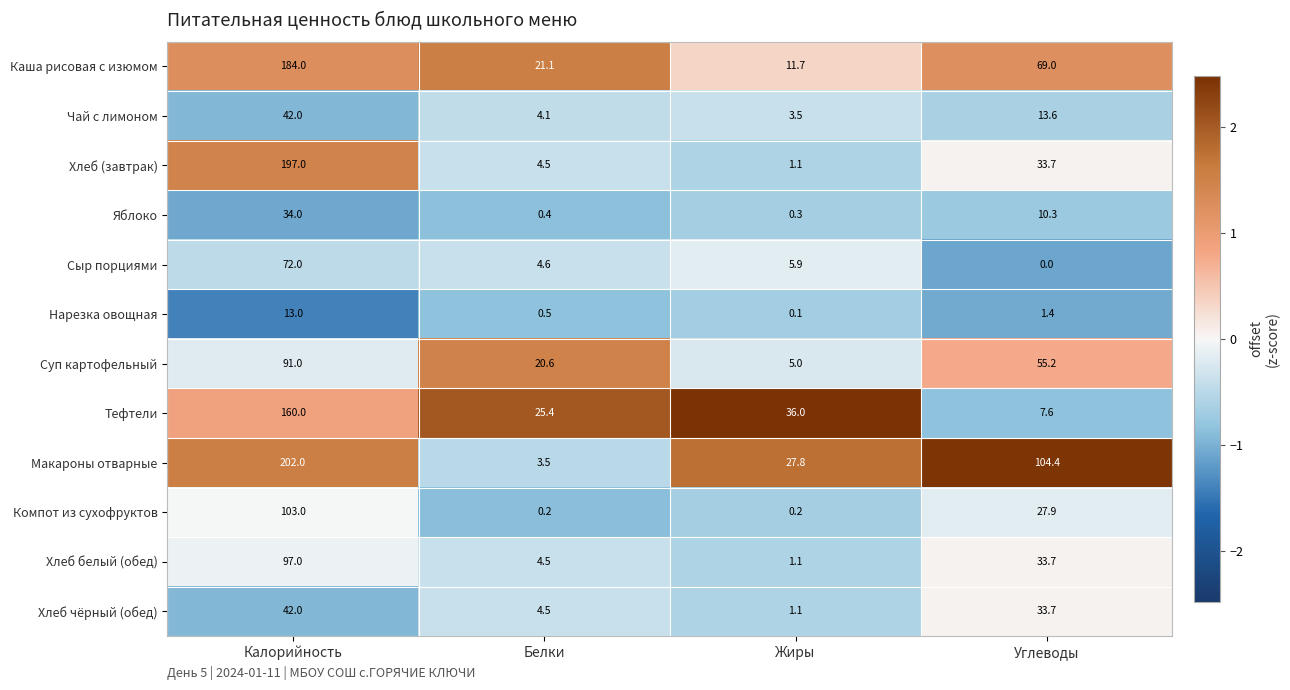

At which category does the chart reach its peak across all series?

Калорийность